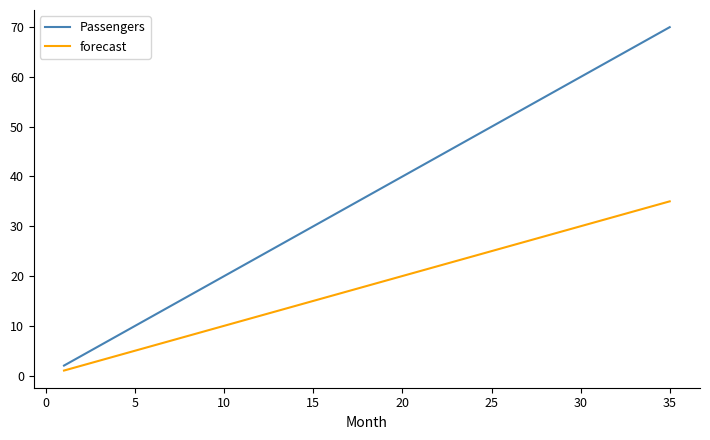

Which series has the widest spread of values?

Passengers